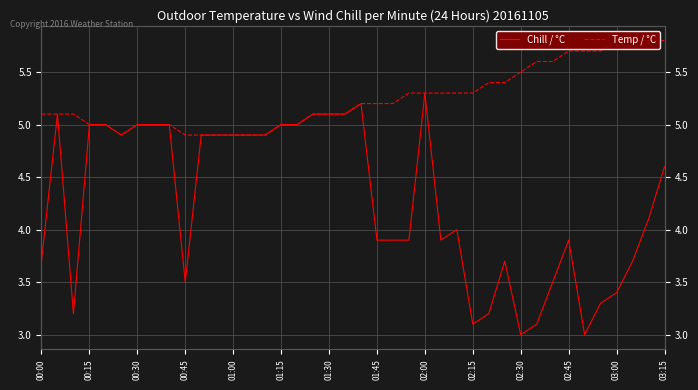

In Chill / °C, how many points are lower than both neighbors (excluding endpoints)?

7